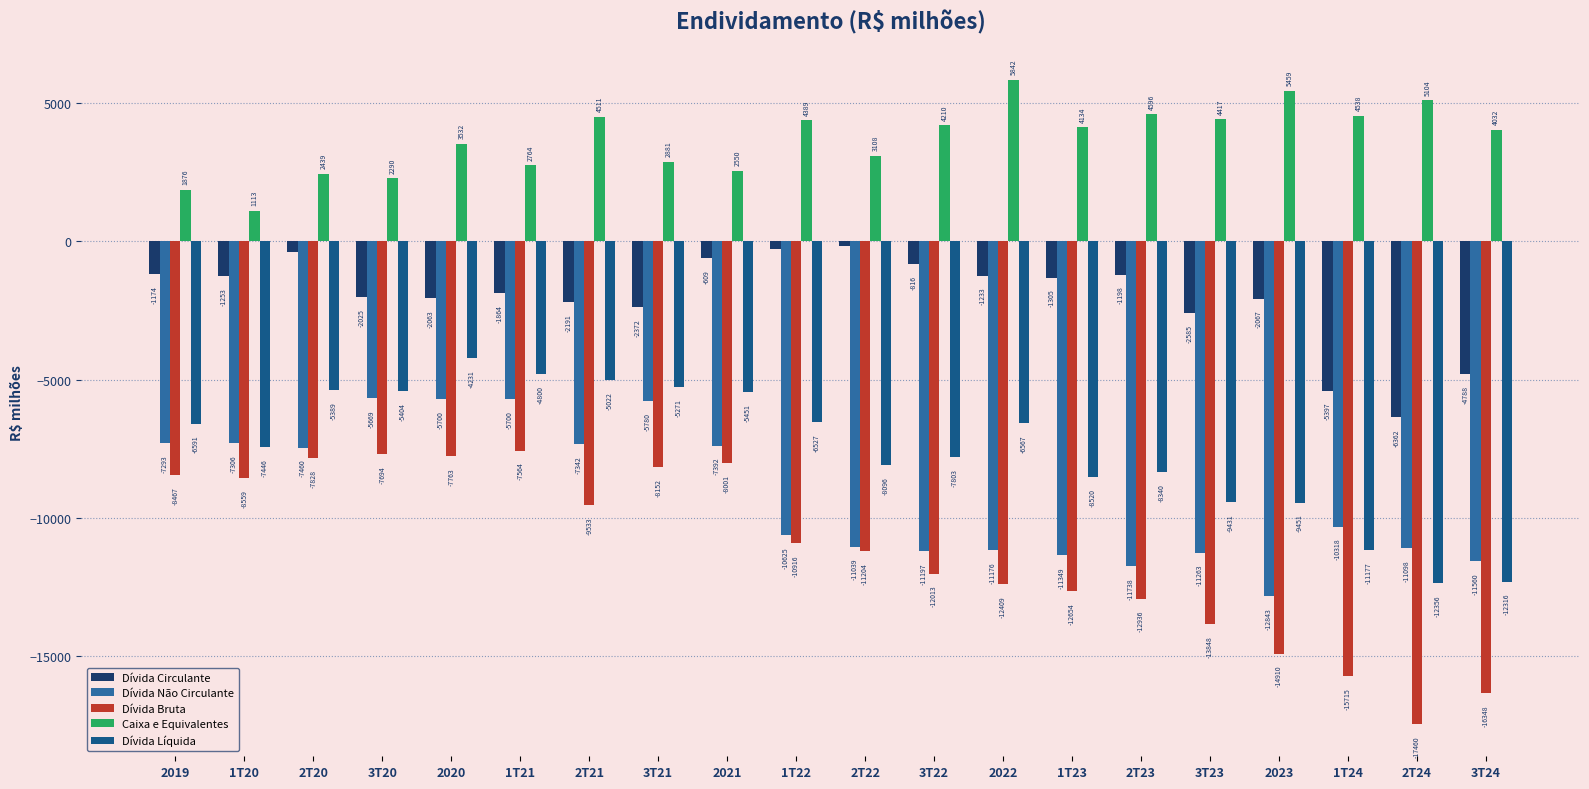

What is the label of the 10th bar from the right?

2T22